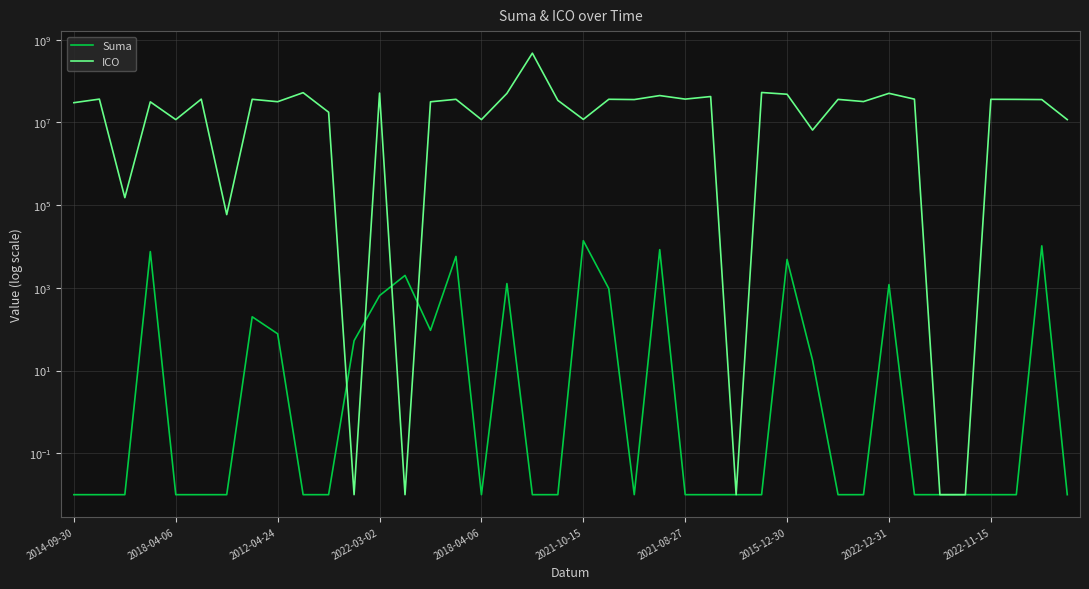

What is the difference between the maximum and minimum values in the Suma series?

13824.0